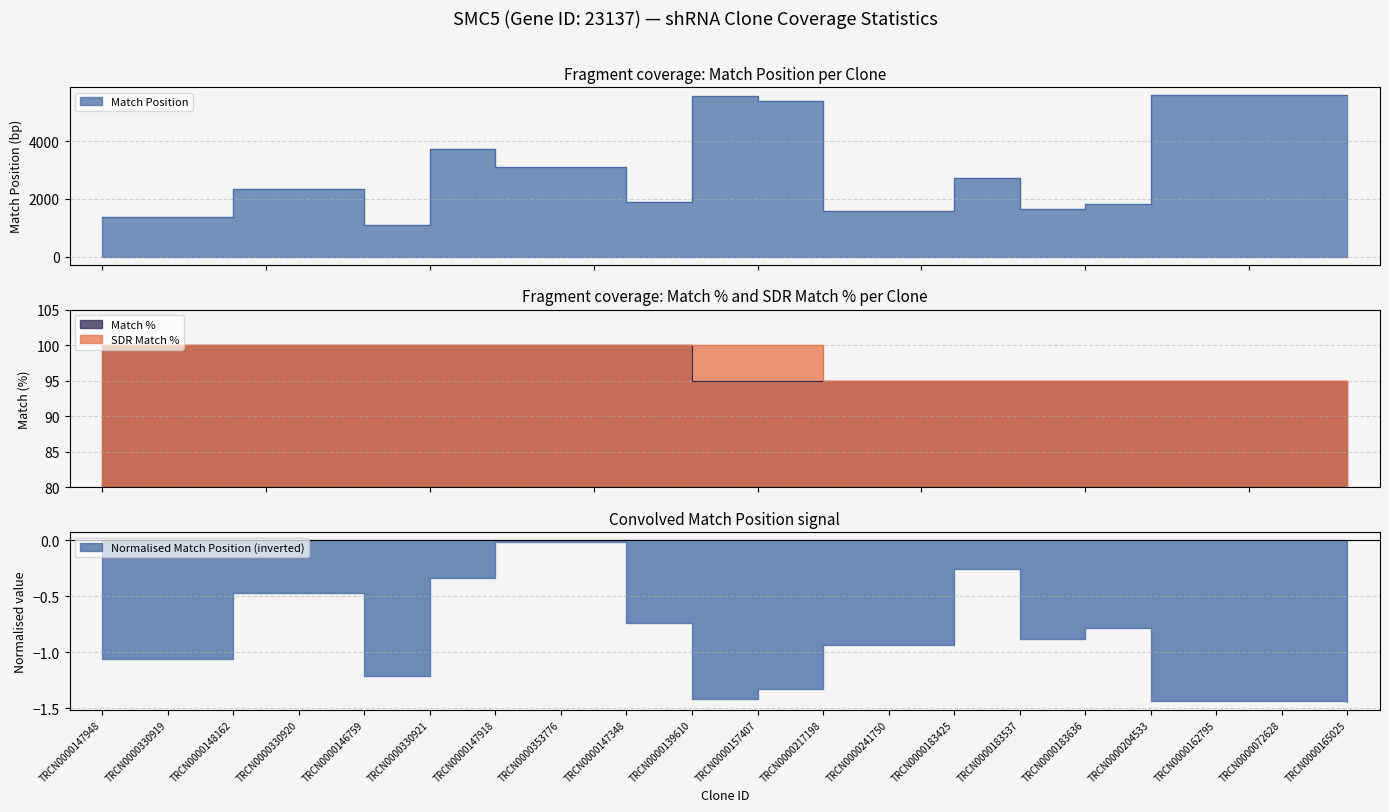

At how many categories does at least one series exceed 4389?

6